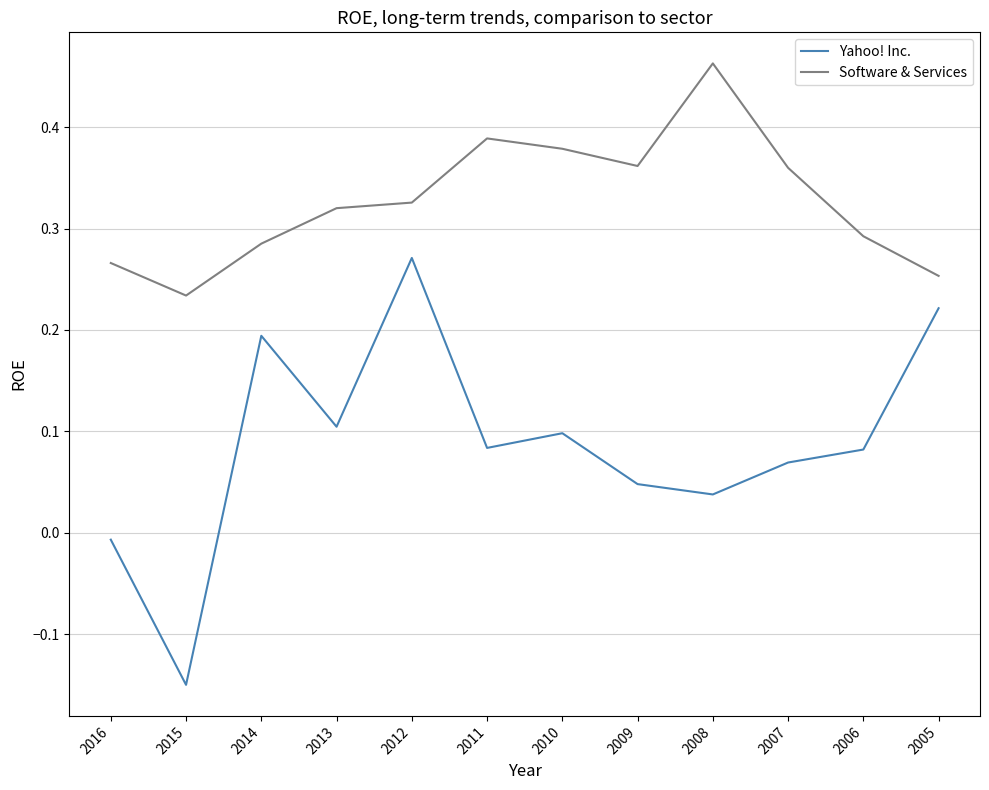

Which series changed the most between 2014 and 2012?

Yahoo! Inc.